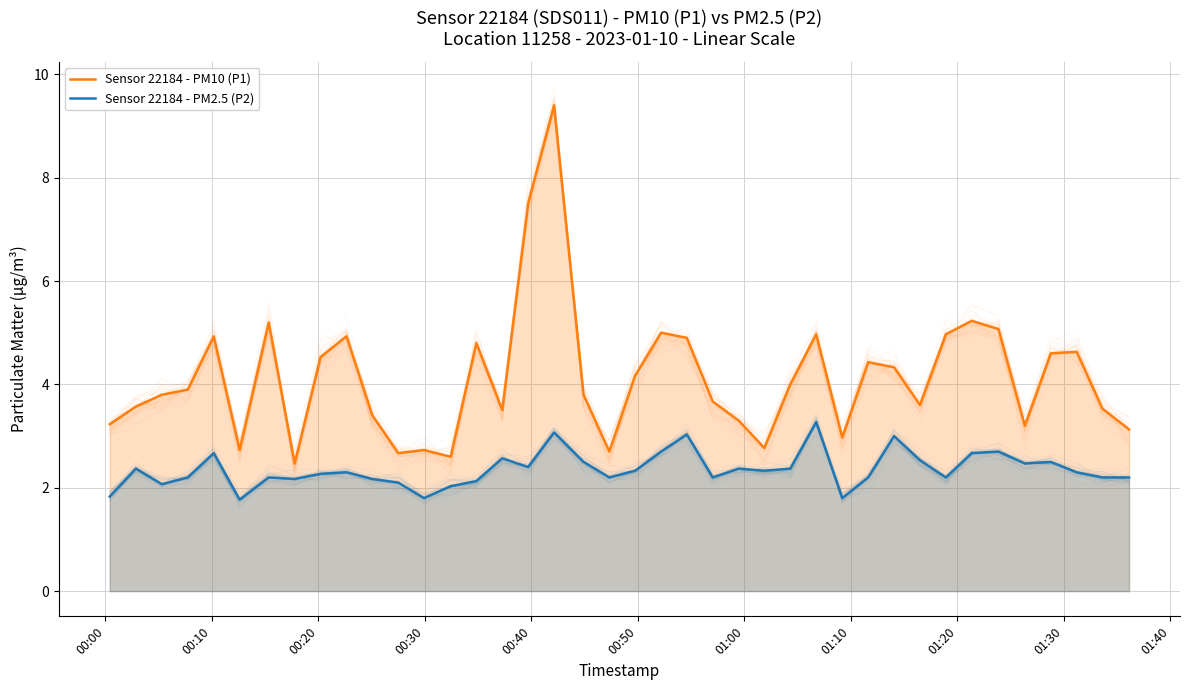

True or false: Sensor 22184 - PM2.5 (P2) and Sensor 22184 - PM10 (P1) cross at least once.

False